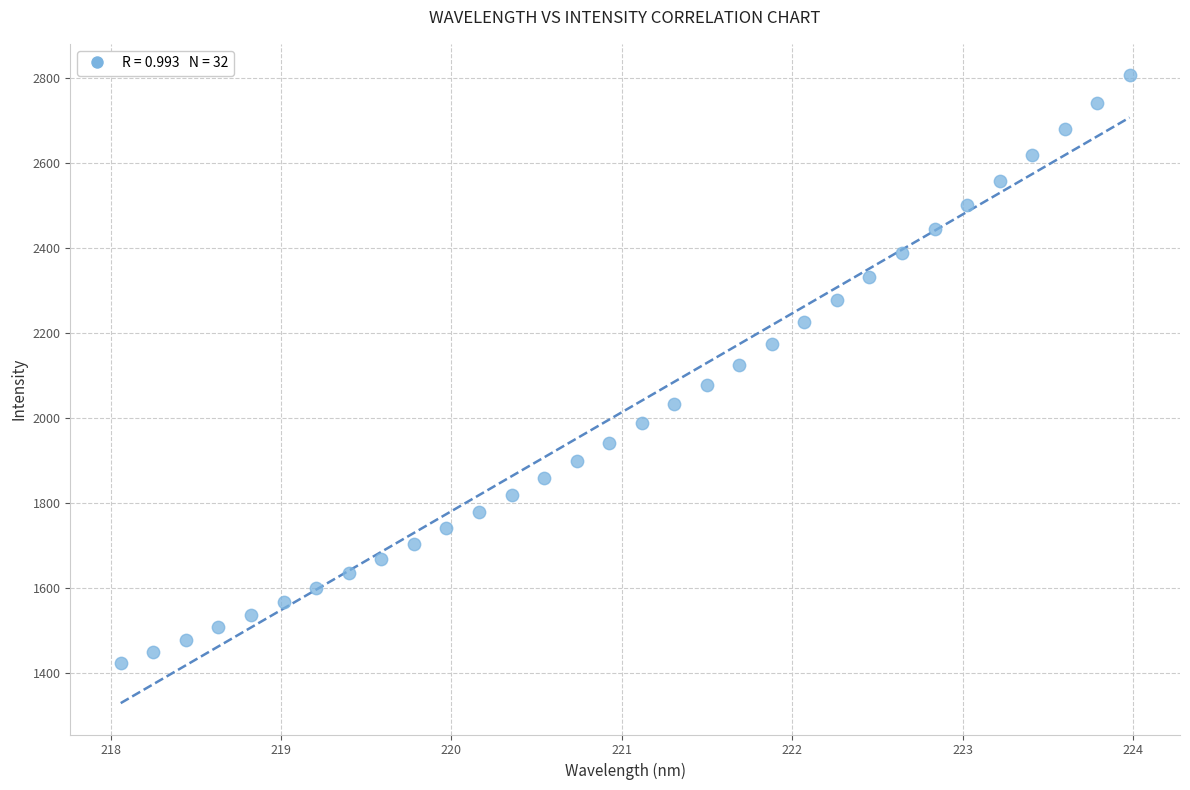

What is the range of X values (max minus min)?

5.9